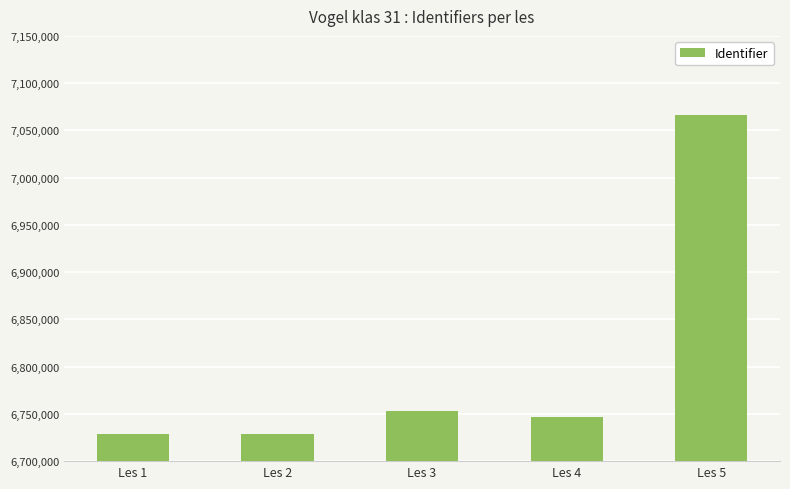

What is the difference between the values at Les 1 and Les 2?

2